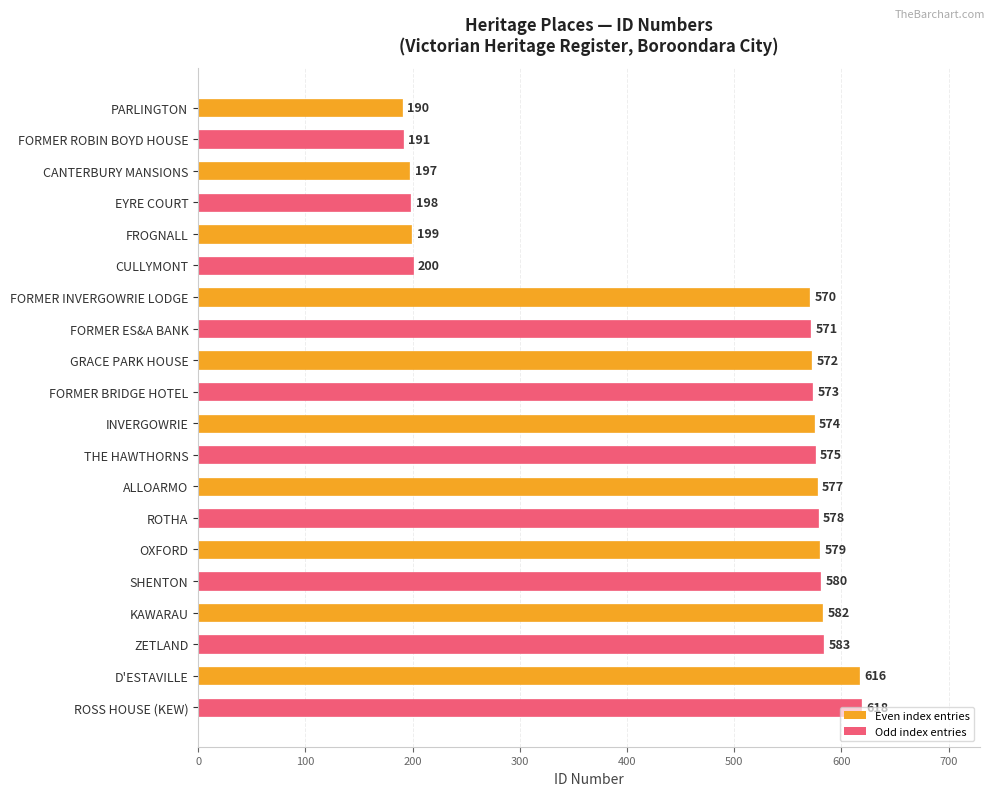

How many bars are there in total?

20